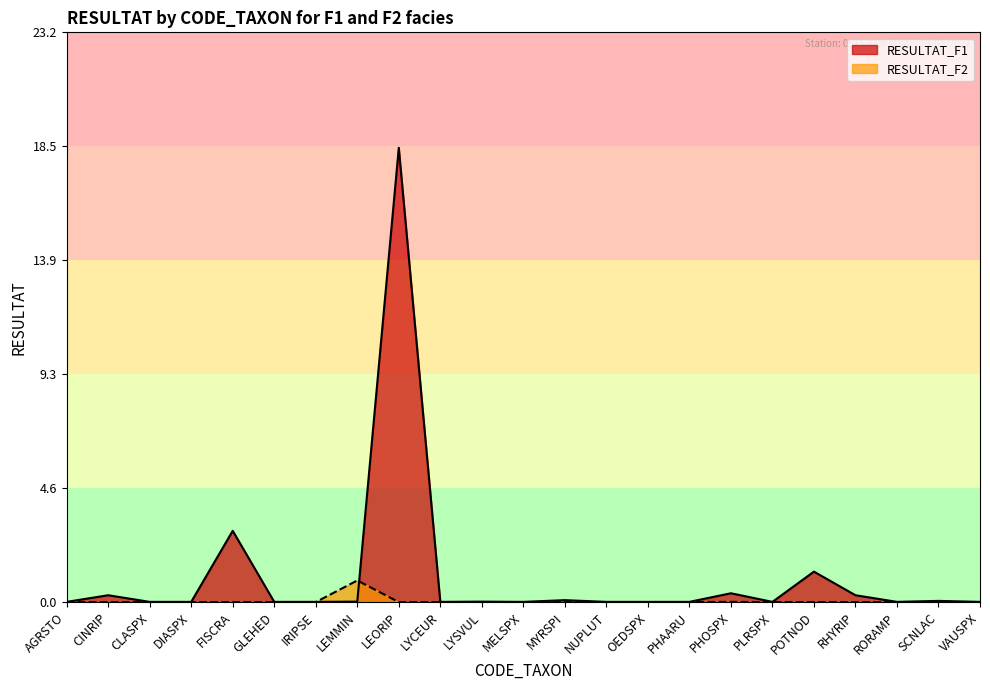

What is the sum of all RESULTAT_F2 values?

0.9